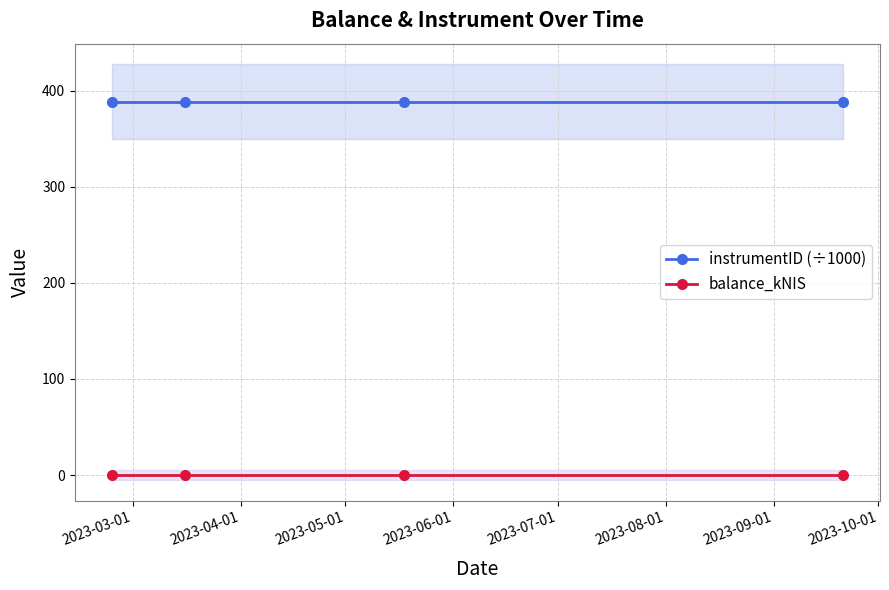

True or false: instrumentID (÷1000) has more than 2 interior local peaks.

False